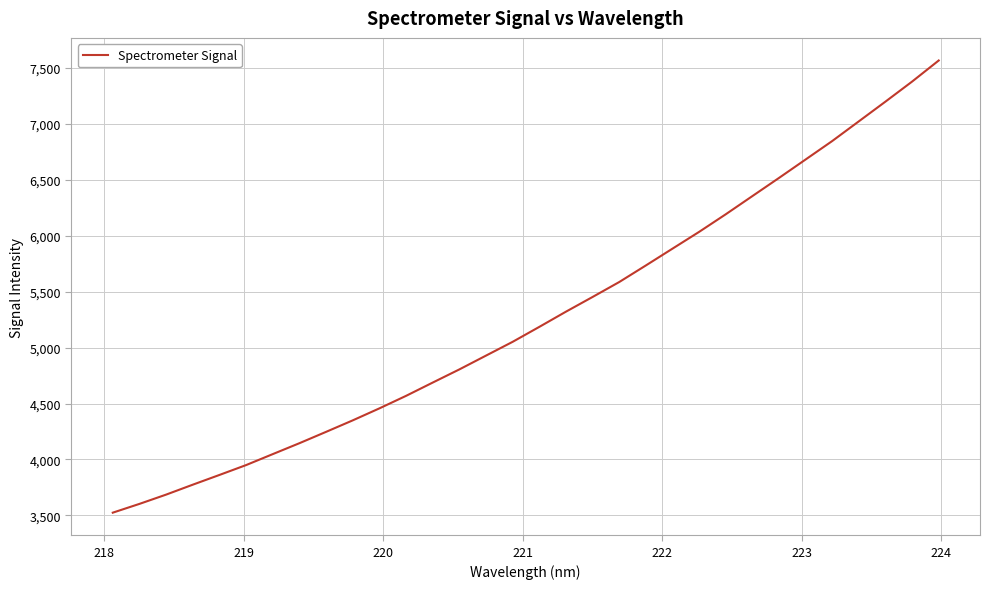

Is this an area chart (filled region under the line)?

No